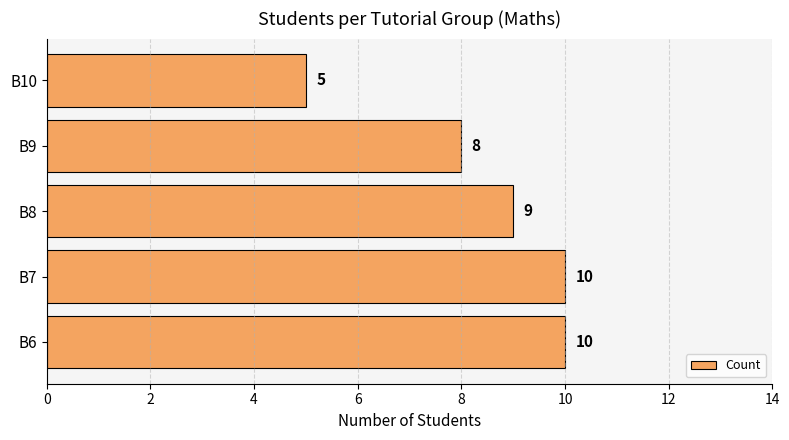

What is the sum of all values?

42